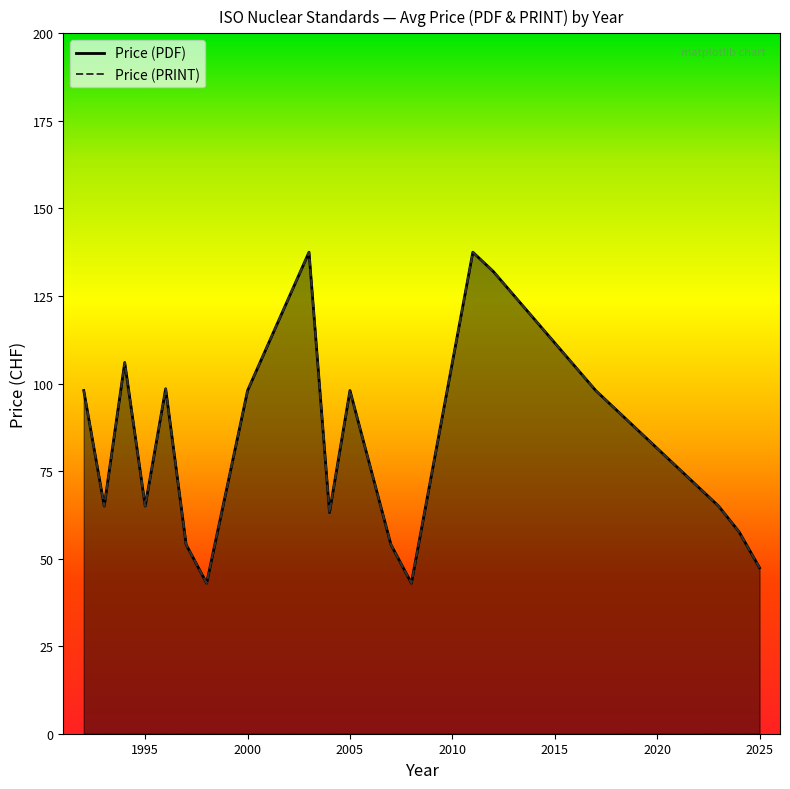

True or false: Price (PRINT) and Price (PDF) intersect in this chart.

False